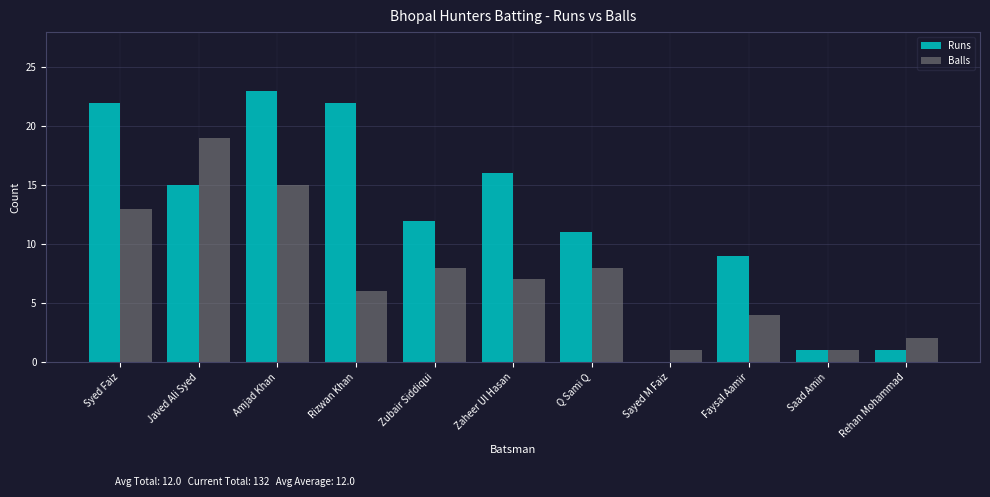

Are the bars grouped side by side (vs. stacked)?

Yes